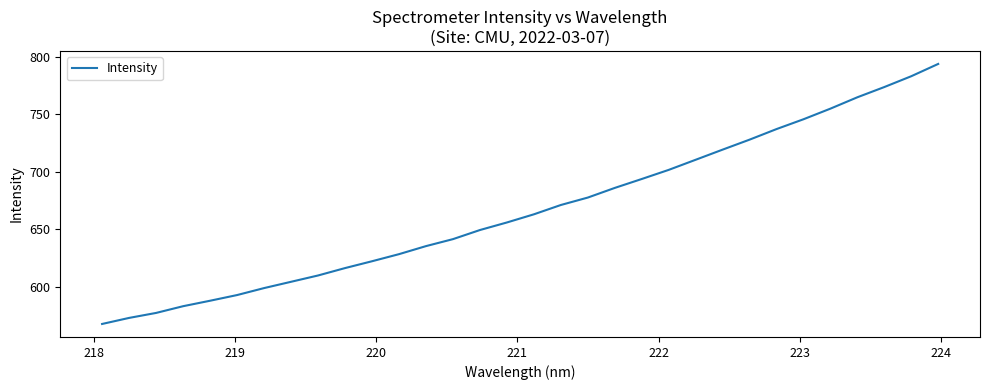

What is the greatest value displayed?

793.6